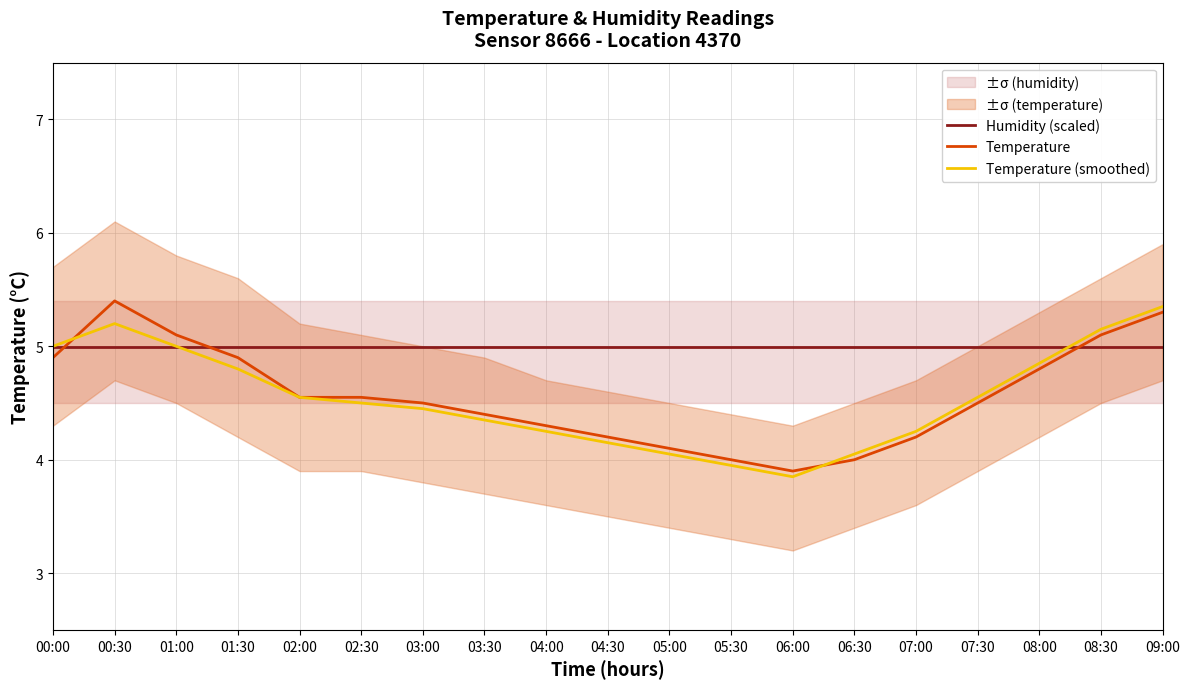

How many intersections are there between Temperature (smoothed) and Temperature?

2